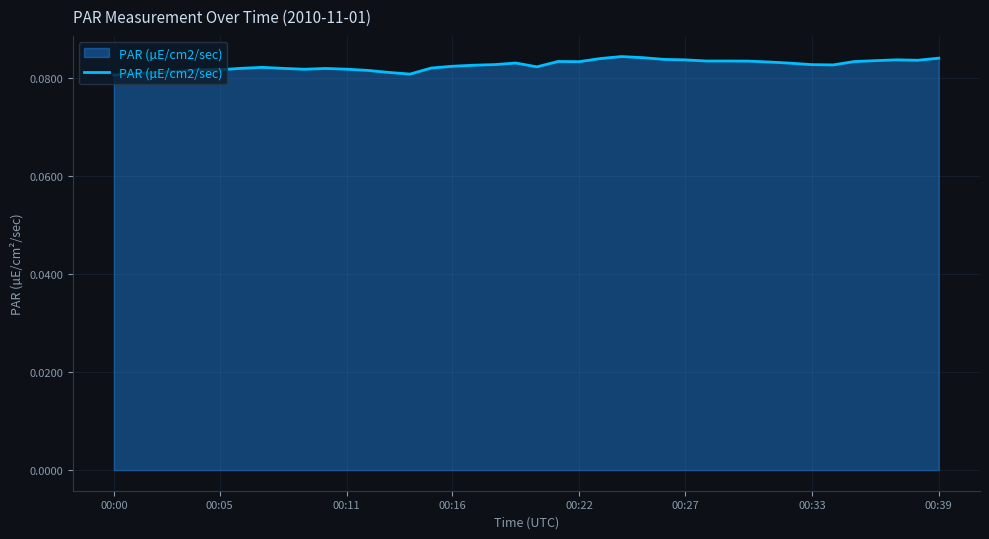

The value at 00:16 is 0.0. True or false?

False